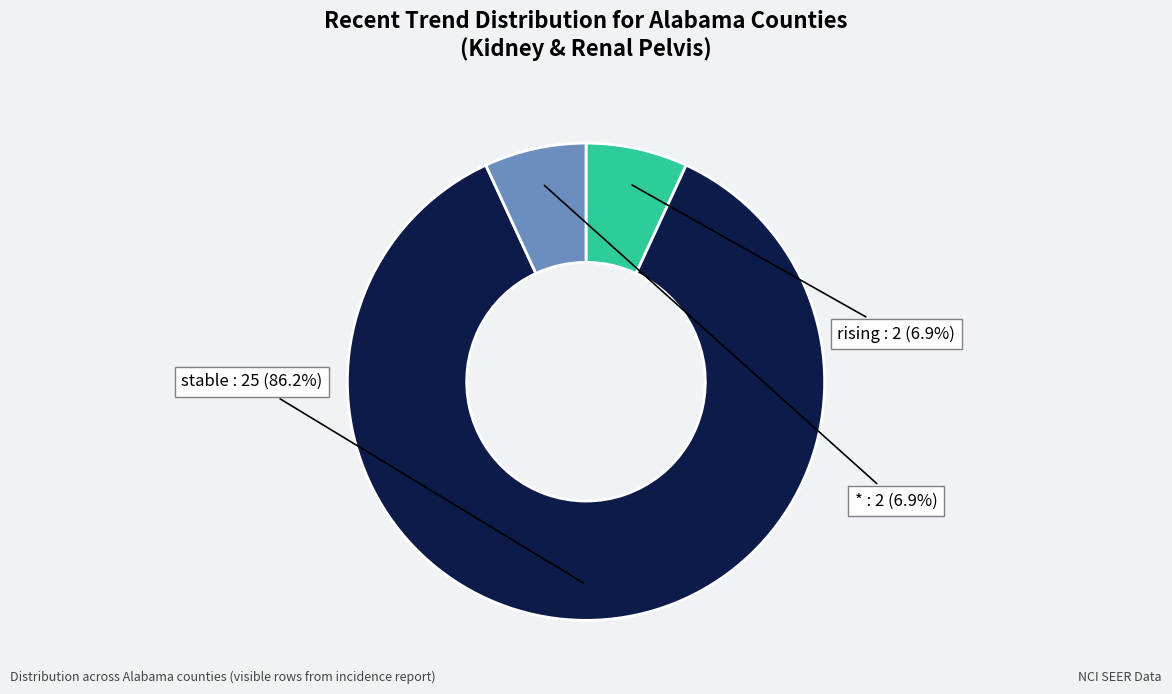

How much of the chart is everything except rising?

93.1%